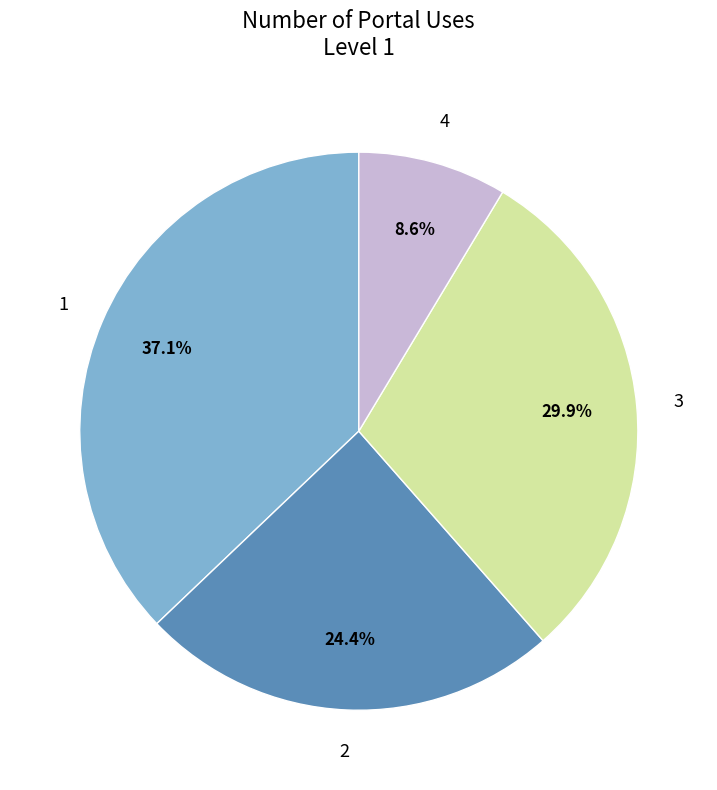

Does any single category account for the majority?

No